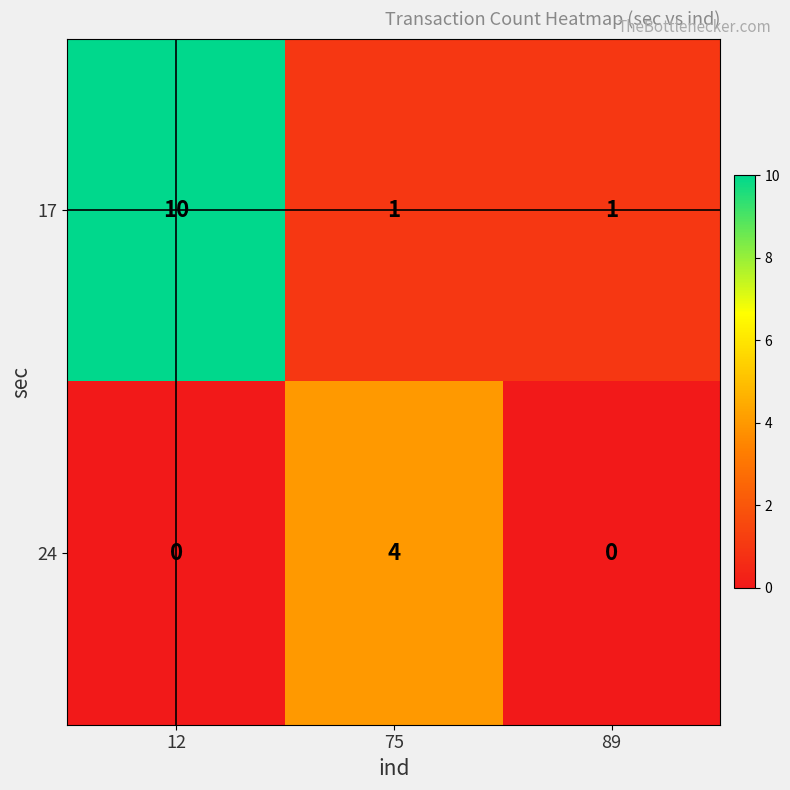

Between 12 and 89, which series saw the biggest shift?

17